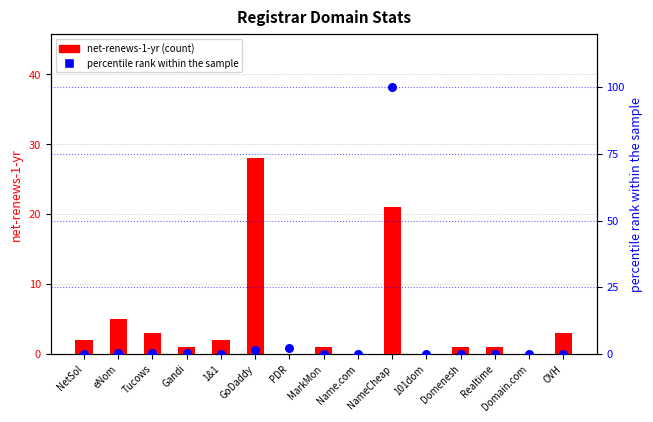

What are all the series names shown in the legend?

net-renews-1-yr, percentile rank within the sample